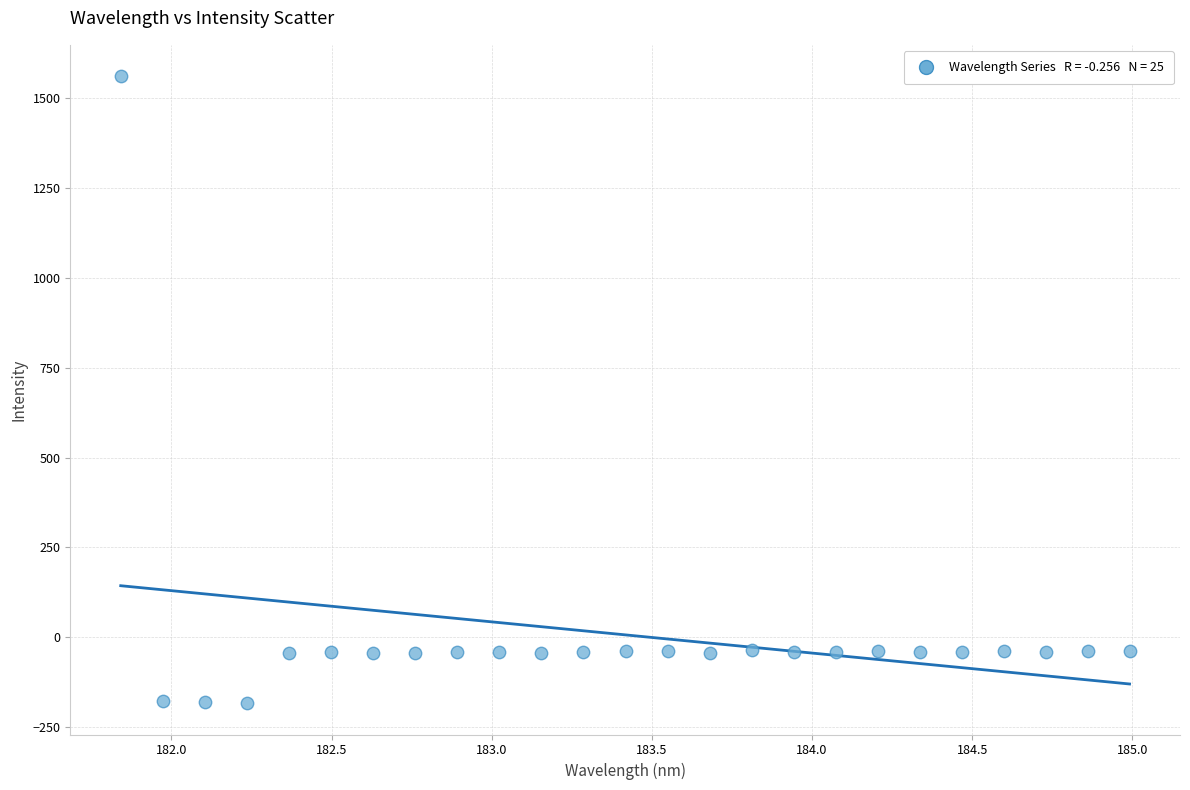

What is the range of Y values (max minus min)?

1742.4